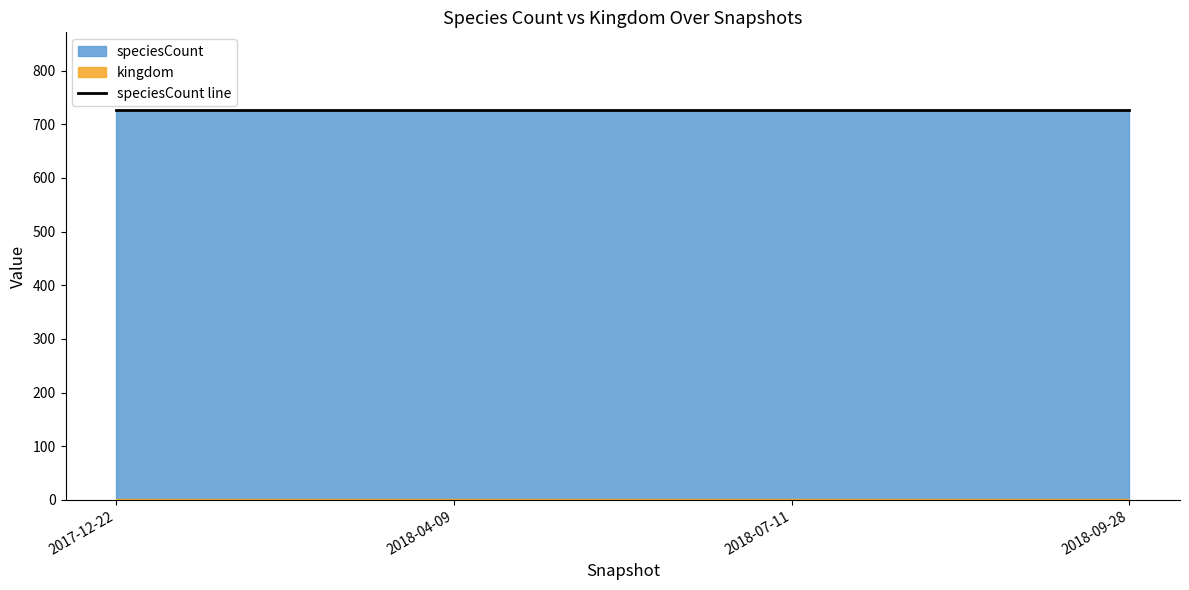

At how many categories does at least one series exceed 542?

4